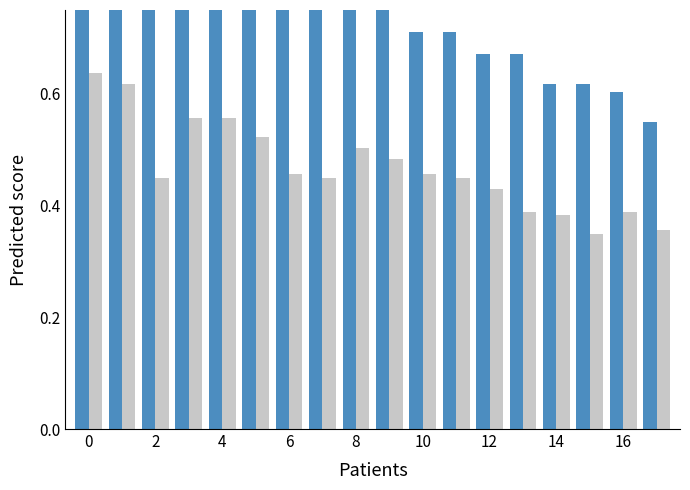

How many series are shown in this chart?

2